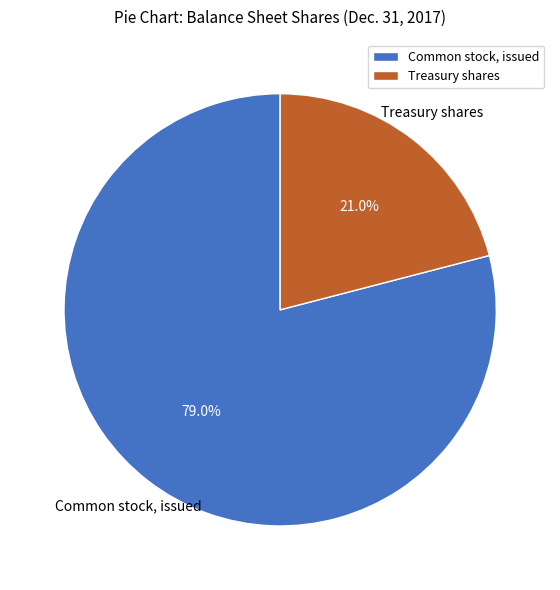

Does any single category account for the majority?

Yes